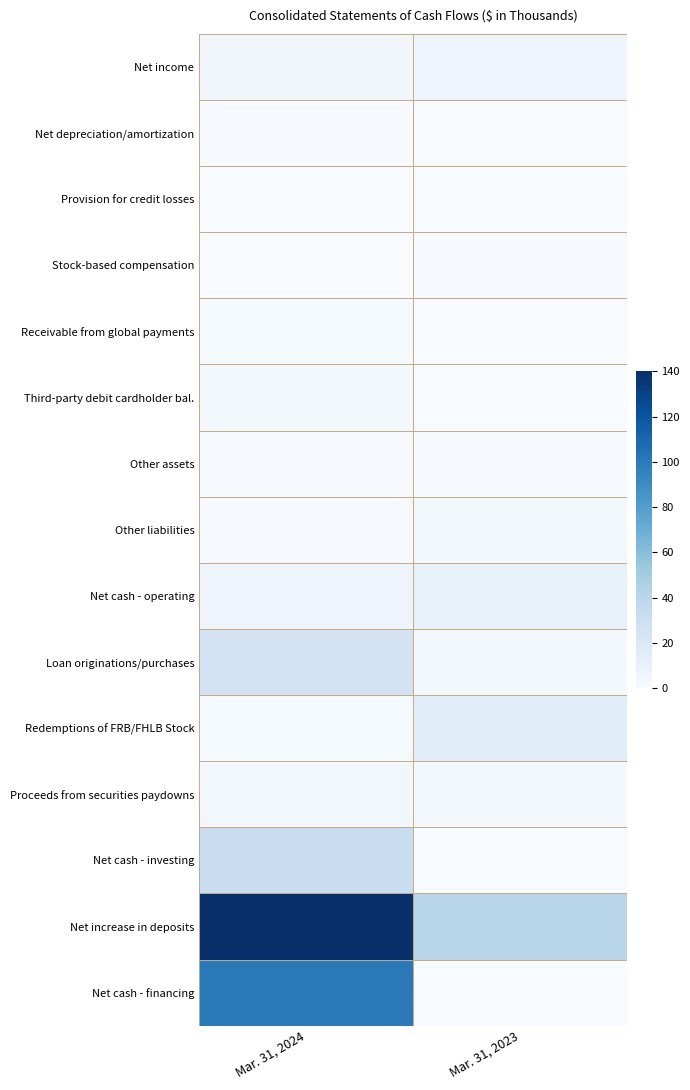

Which series changed the most between Mar. 31, 2024 and Mar. 31, 2023?

Net cash - financing